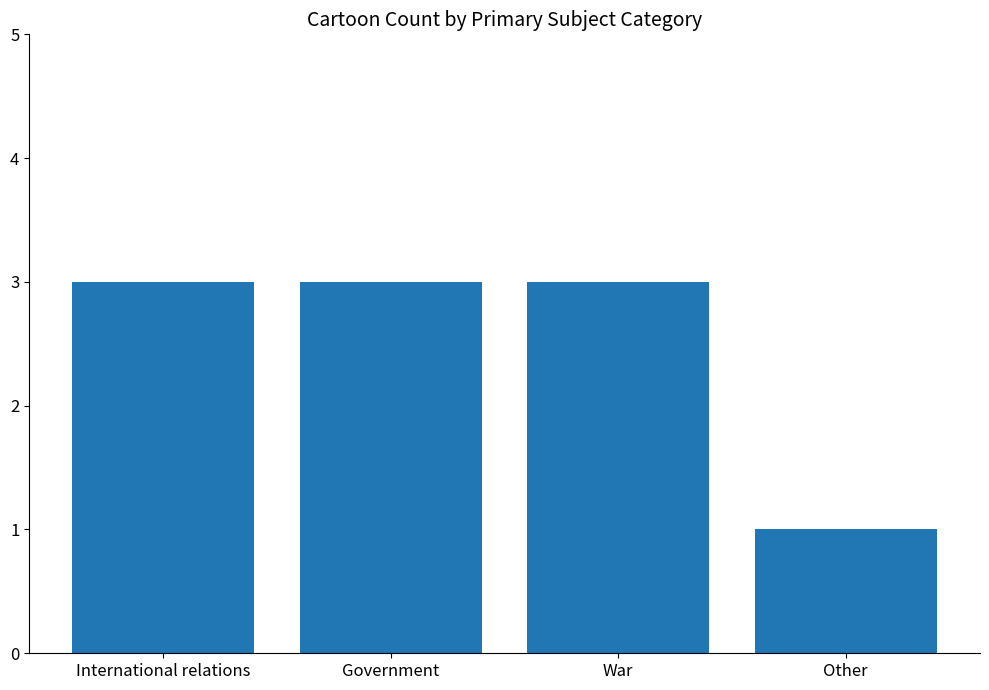

Does the chart contain stacked bars?

No